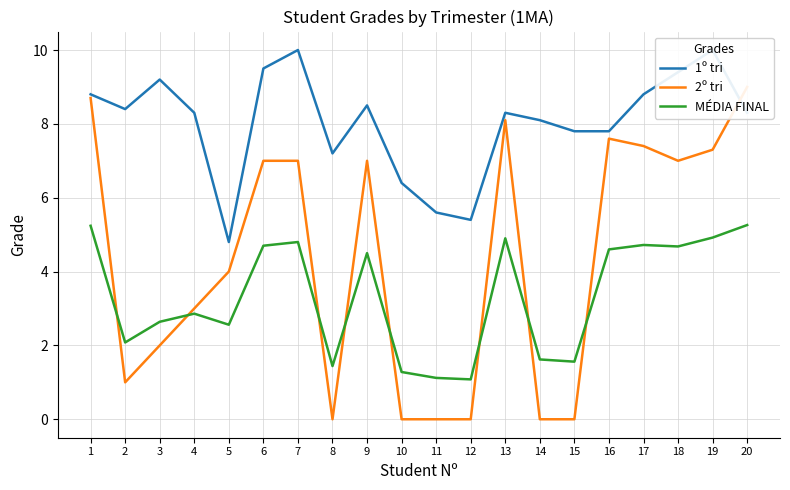

Where is the first local maximum for MÉDIA FINAL?

4